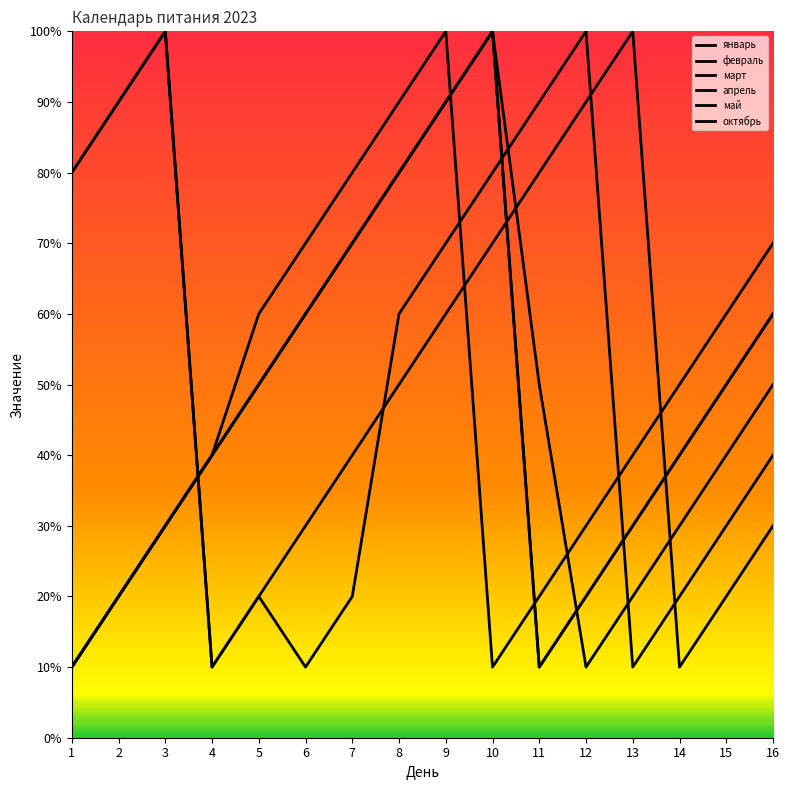

Which series has the largest range (max minus min)?

январь